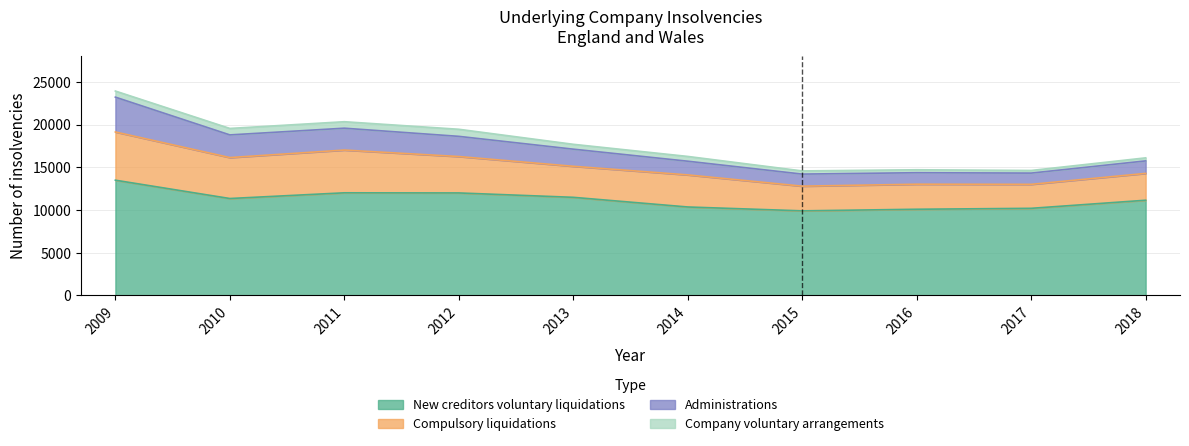

True or false: New creditors voluntary liquidations has a value of 11146 at 2018.

True